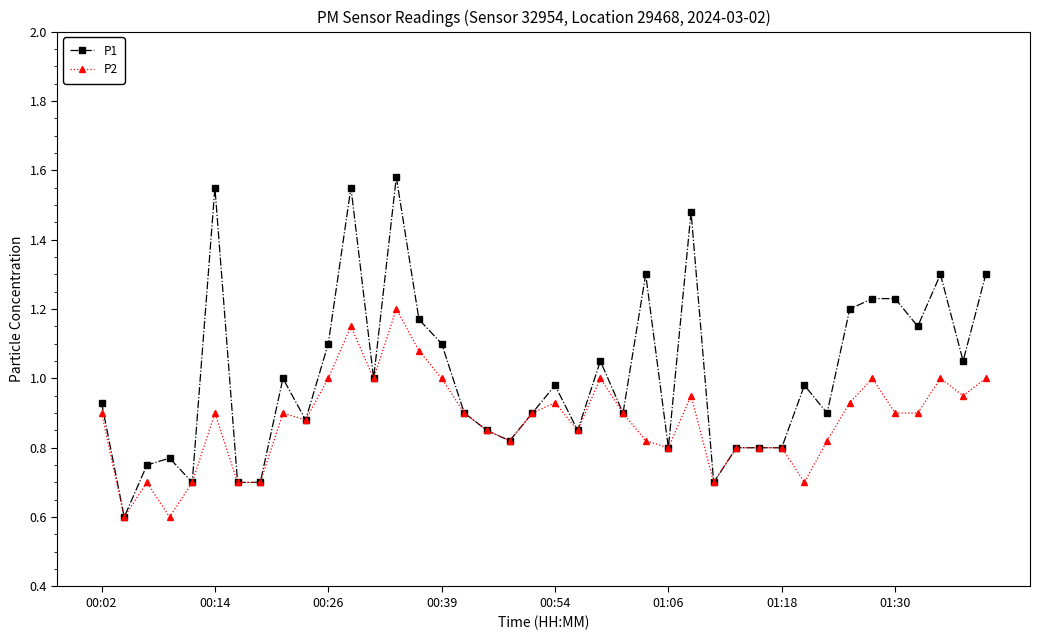

True or false: P2 has more than 2 points higher than both neighbors.

True